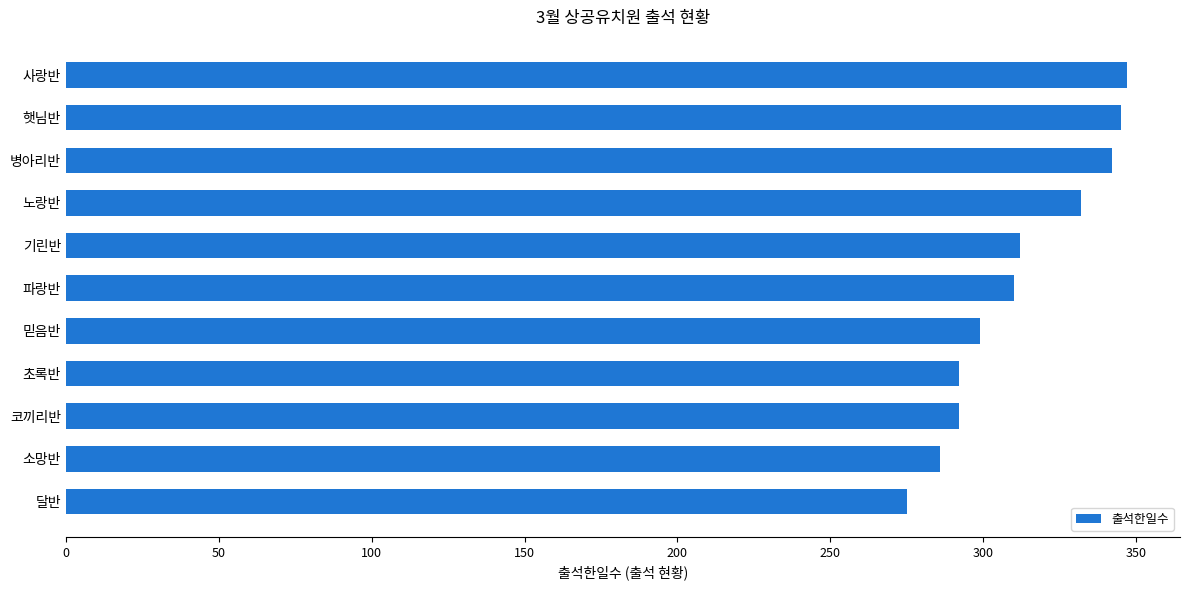

Read the value at 햇님반, to the nearest 5.

345